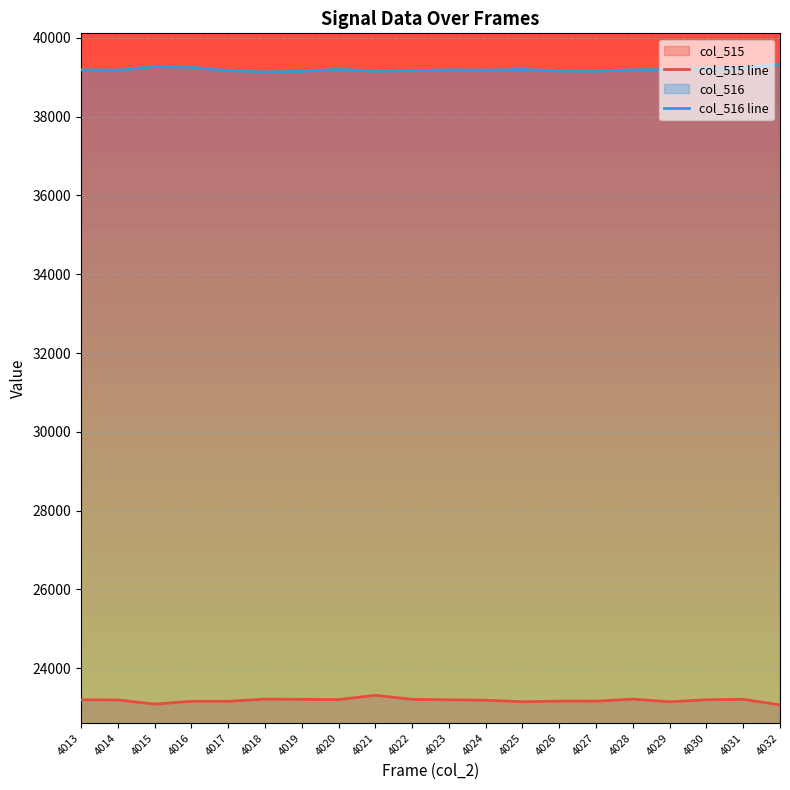

How many values in the col_515 line series are below 23199?

10